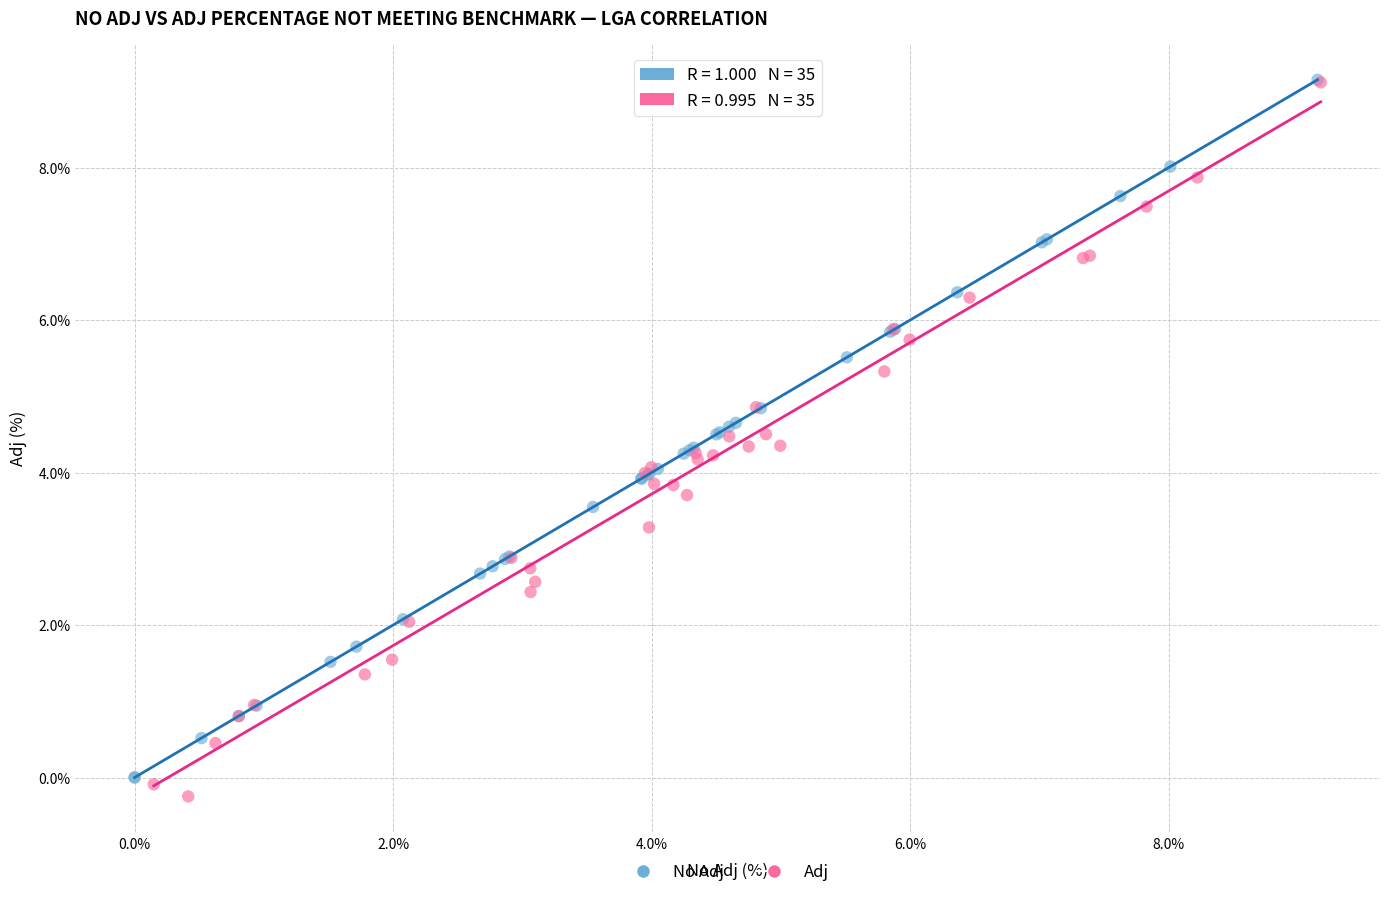

Which series has the widest spread of Y values?

Adj